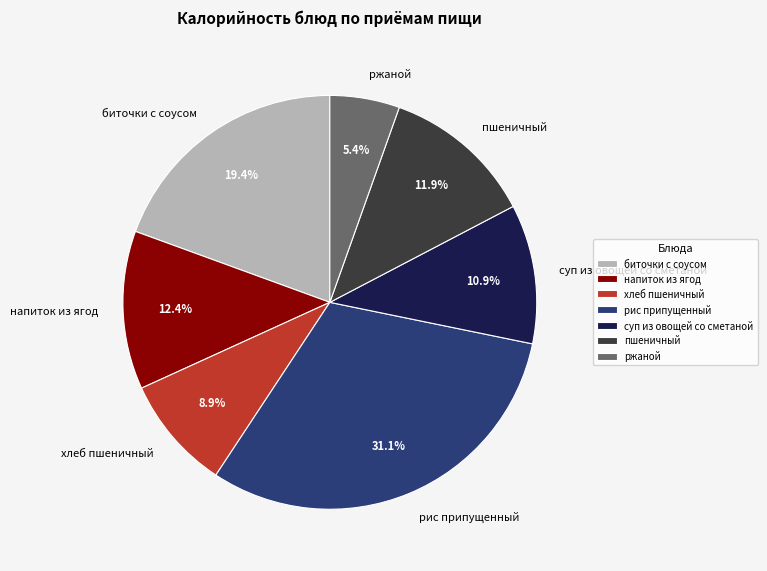

Which has a higher value, ржаной or хлеб пшеничный?

хлеб пшеничный